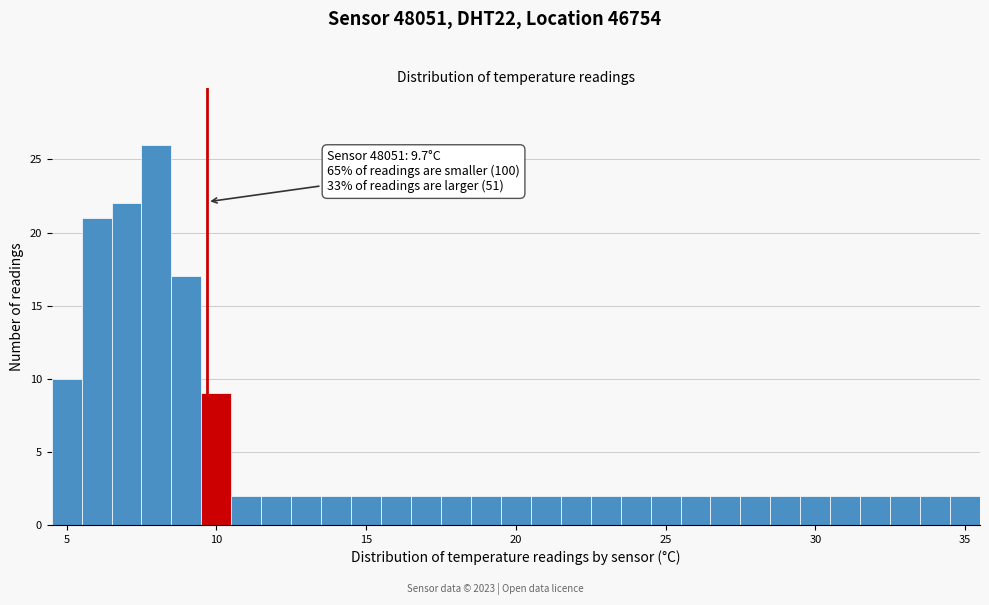

Around what value on the x-axis is the tallest bar? Give the approximate position of its centre, as read against the axis.

8.0